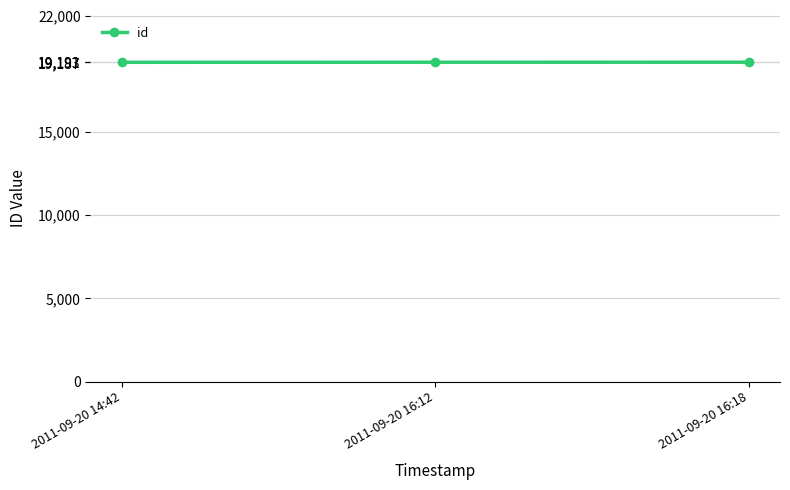

What is the difference between the maximum and second lowest values?

2